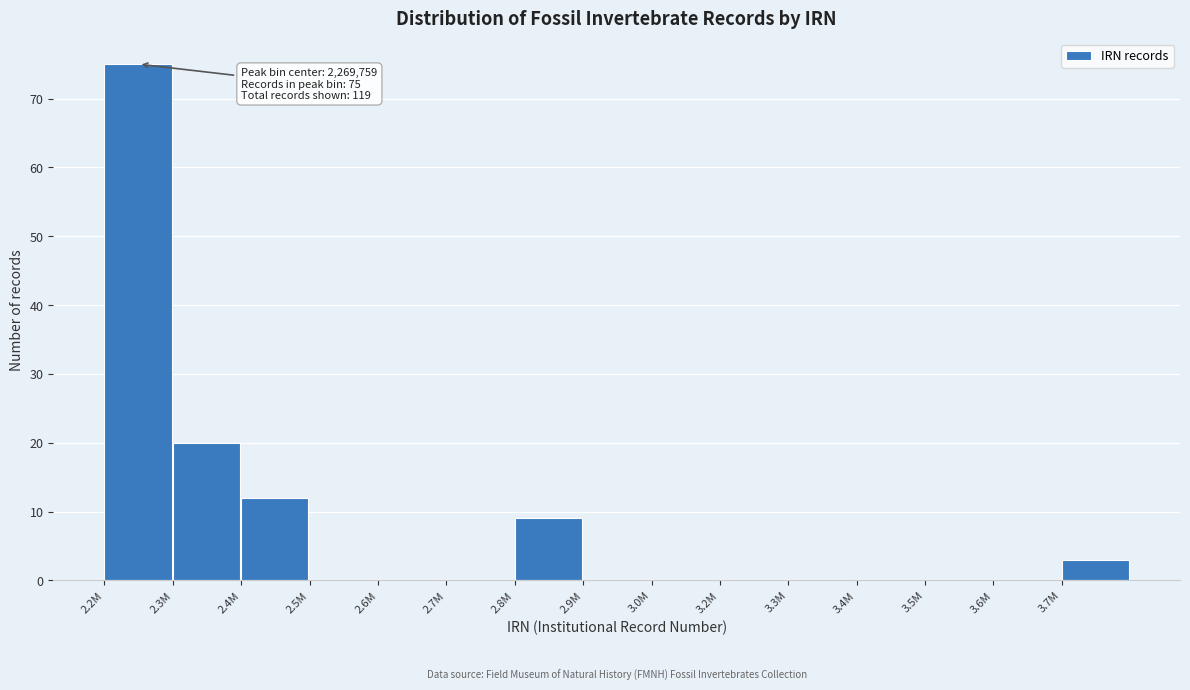

Reading right to left, extract all data points from this chart.

3.7M=3	3.6M=0	3.5M=0	3.4M=0	3.3M=0	3.2M=0	3.0M=0	2.9M=0	2.8M=9	2.7M=0	2.6M=0	2.5M=0	2.4M=12	2.3M=20	2.2M=75